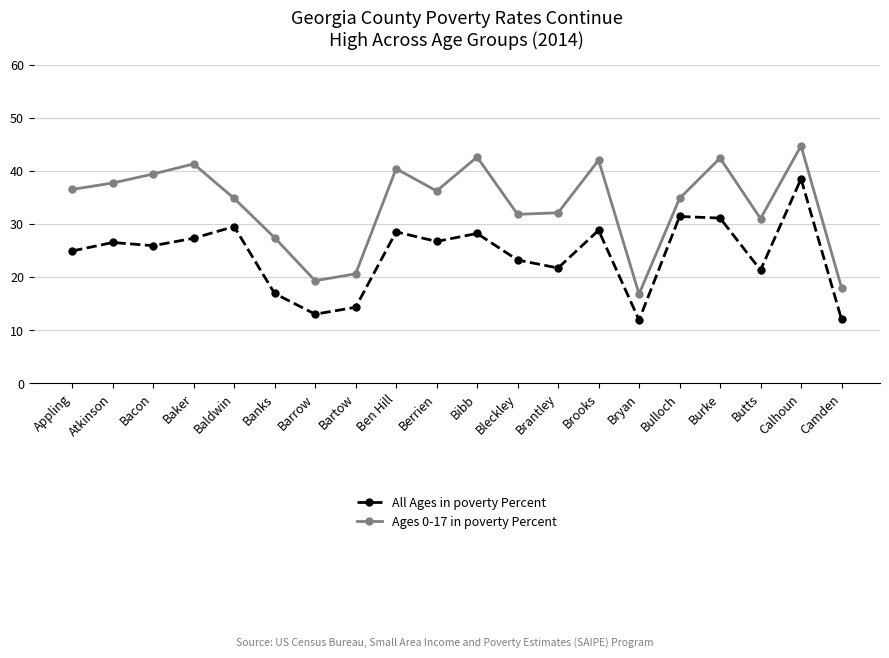

True or false: Ages 0-17 in poverty Percent and All Ages in poverty Percent intersect in this chart.

False